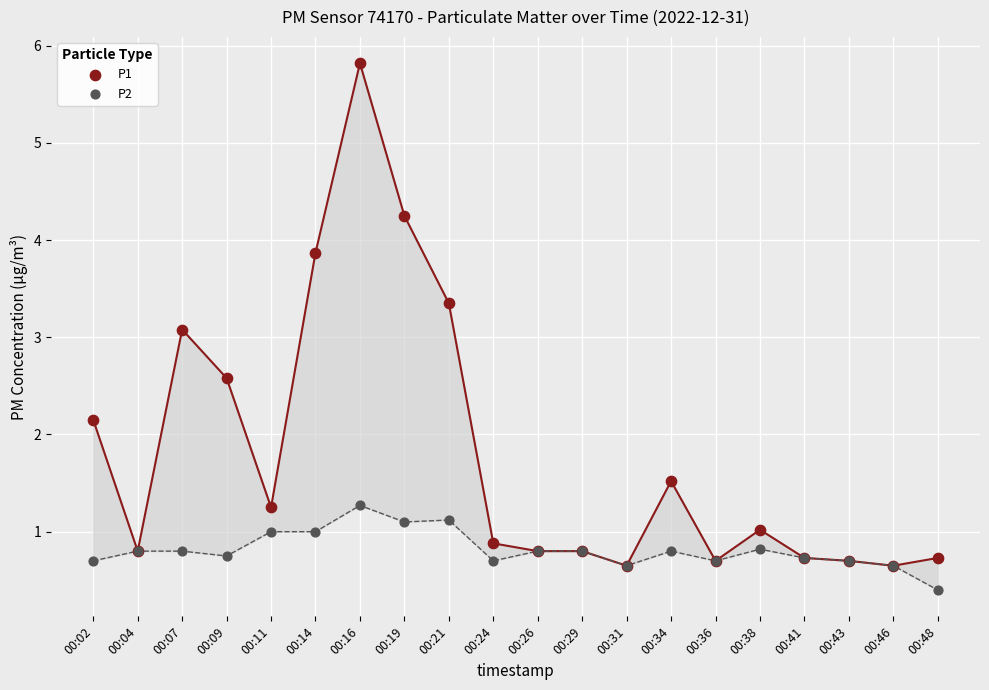

In the P2 series, what Y value is closest to 0?

0.4